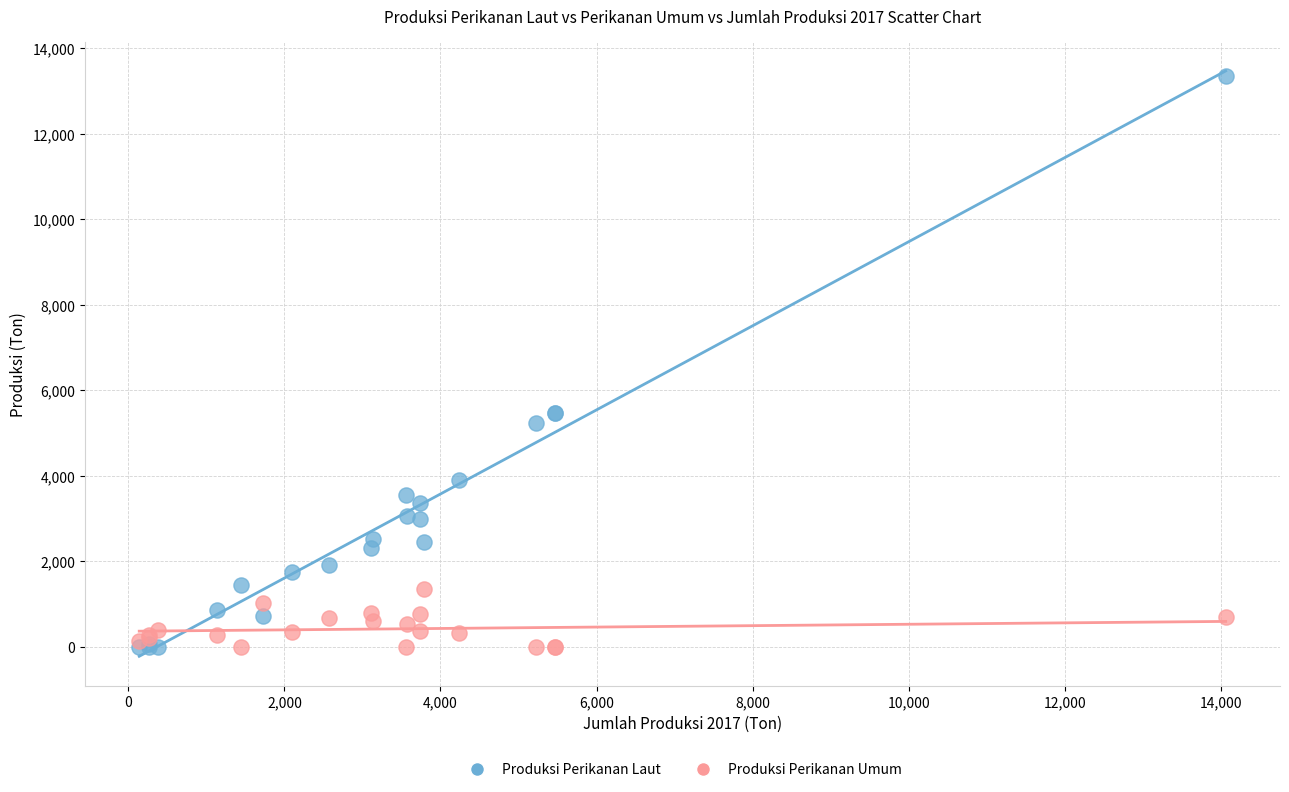

Which series reaches the maximum Y coordinate?

Produksi Perikanan Laut